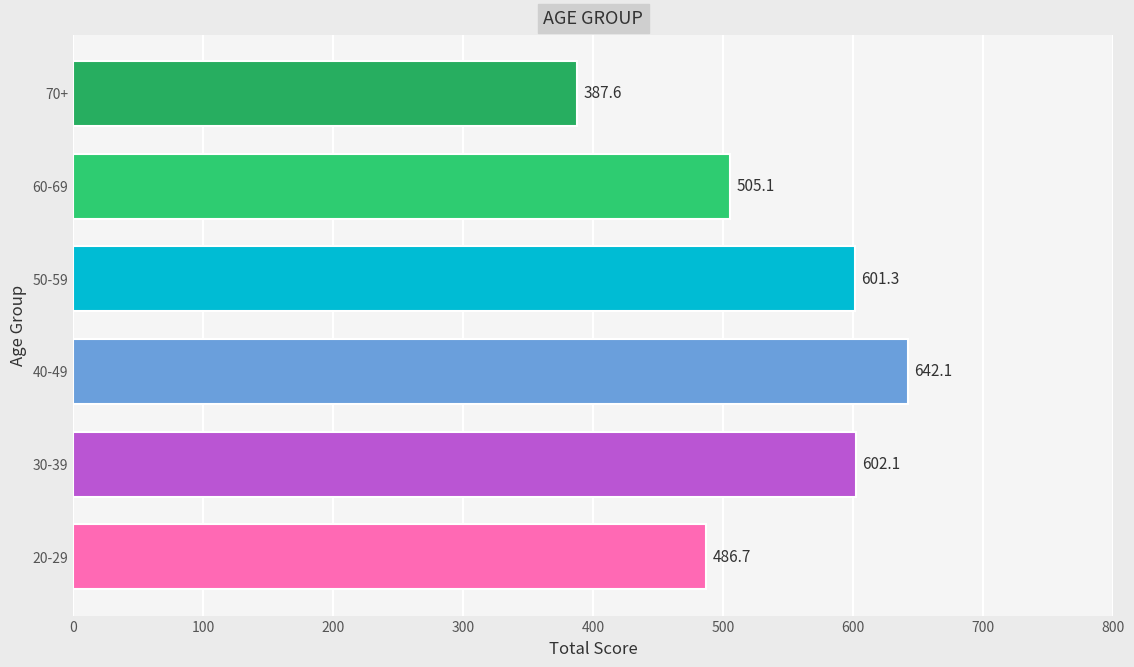

How many data points are less than 601?

3